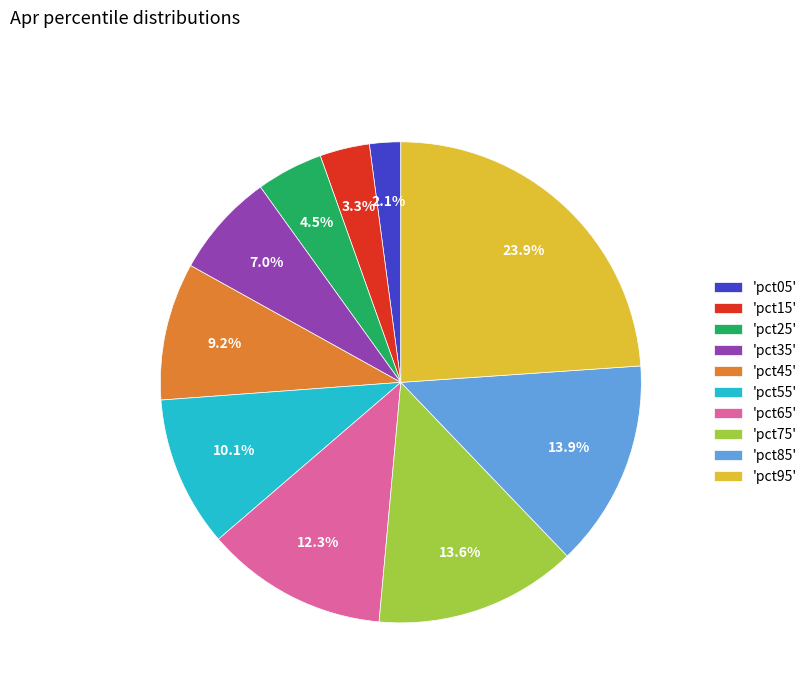

Does 'pct45' represent more than half of the total?

No